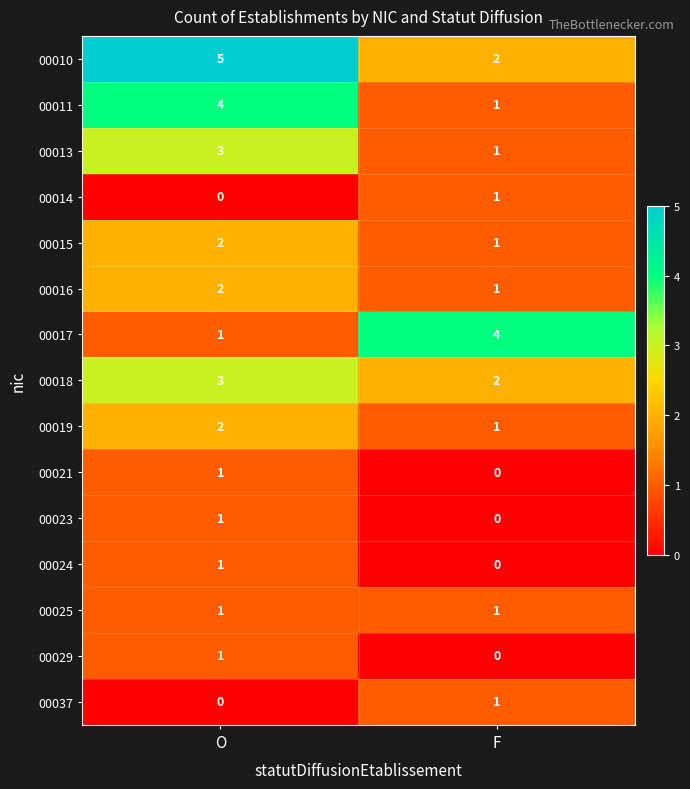

At which category is the sum across all series the highest?

O